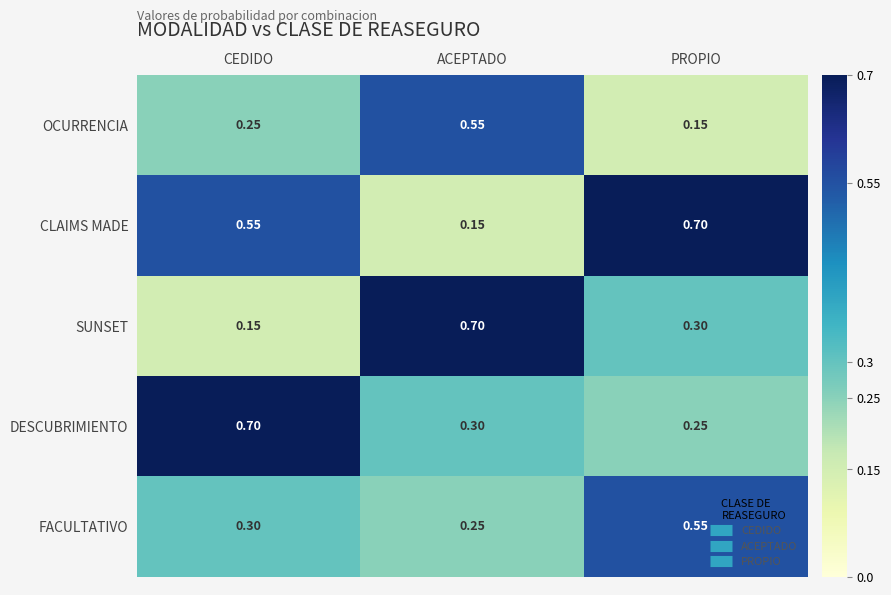

At which label is SUNSET closest to 0?

CEDIDO